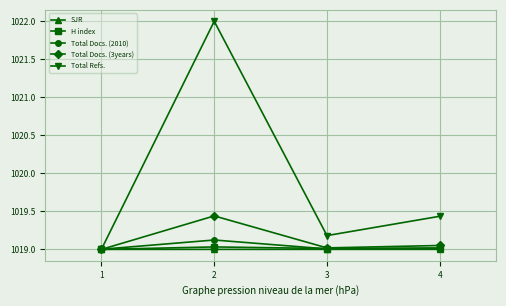

True or false: Total Docs. (3years) has more than 0 interior local peaks.

True